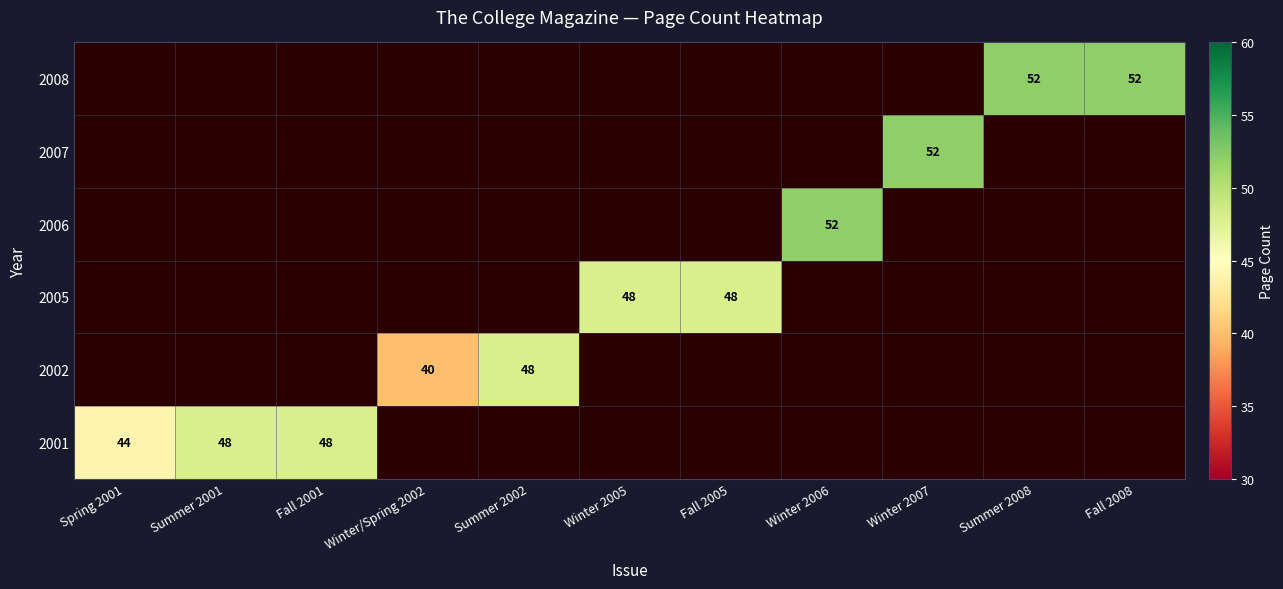

The value of 2002 at Summer 2002 is 64. True or false?

False